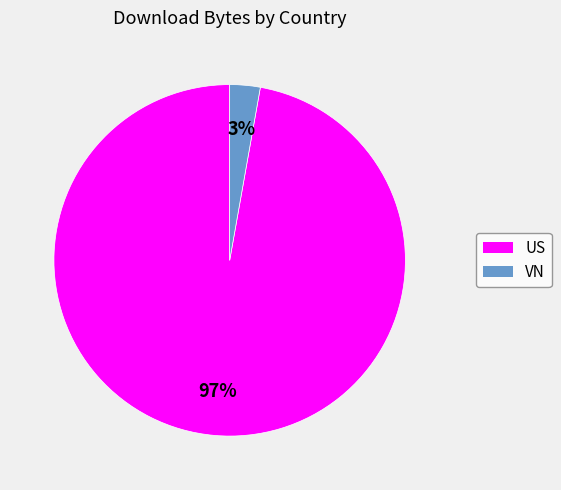

Is it true that VN is 3% of the pie?

True